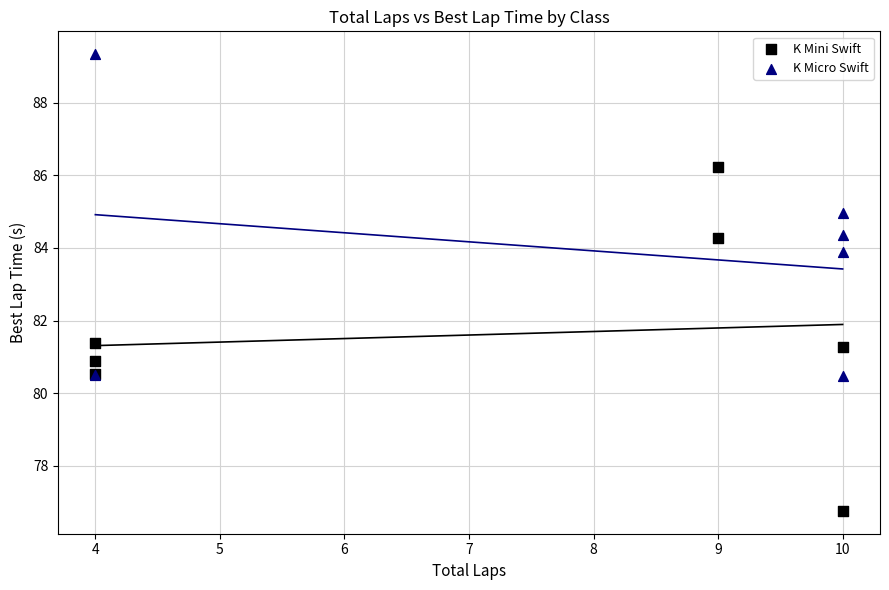

Which series contains the highest Y value?

K Micro Swift